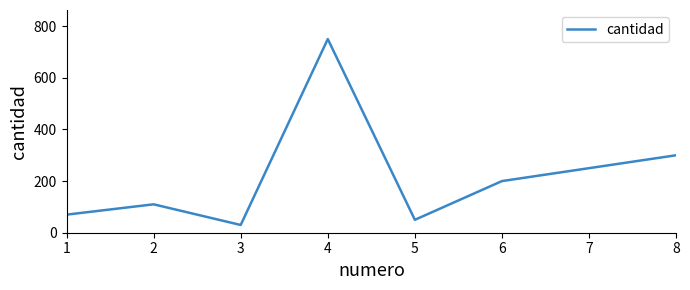

Rank the categories by value from lowest to highest.

3, 5, 1, 2, 6, 7, 8, 4